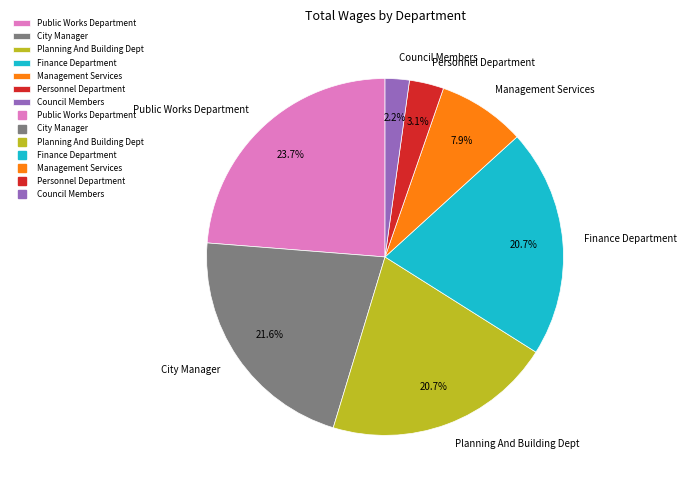

The City Manager slice represents 22% of the pie. True or false?

True